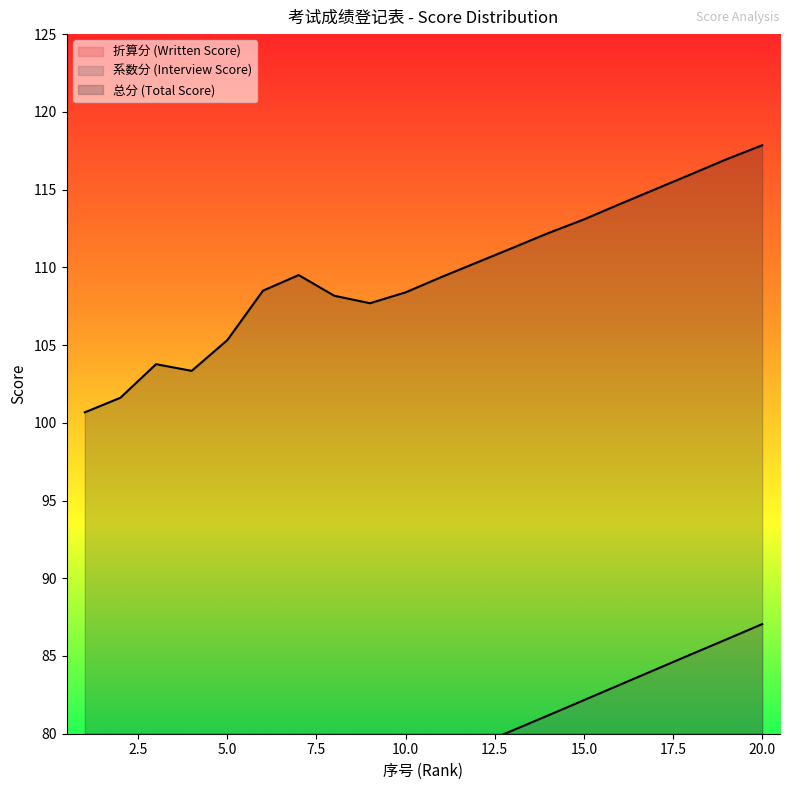

True or false: 系数分 (Interview Score) and 折算分 (Written Score) cross at least once.

False